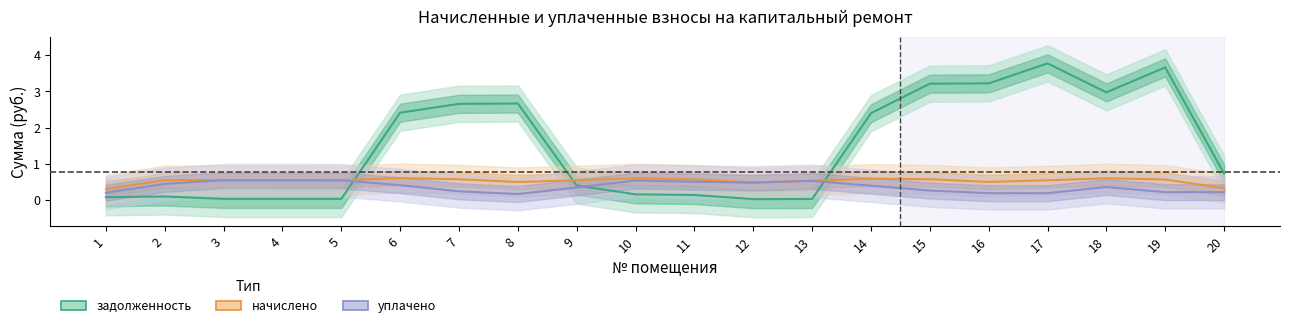

At which category does the chart reach its minimum across all series?

12